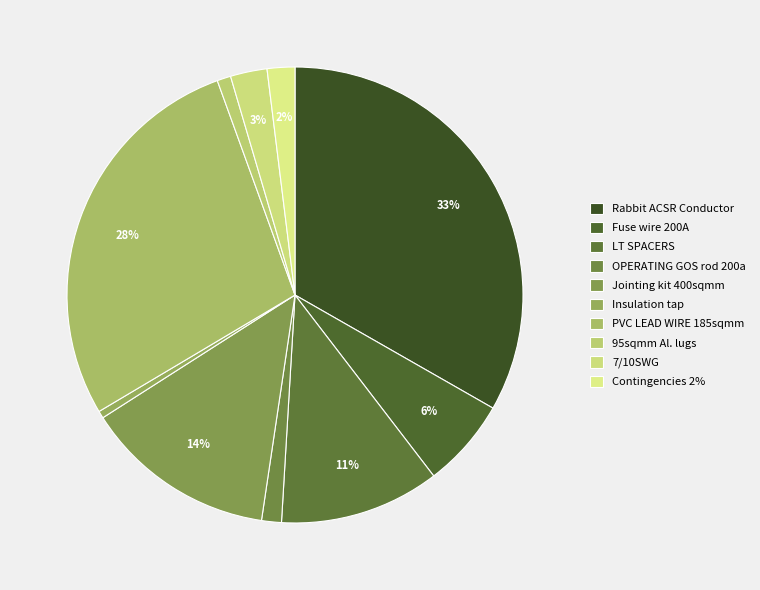

How many segments does this pie chart have?

10